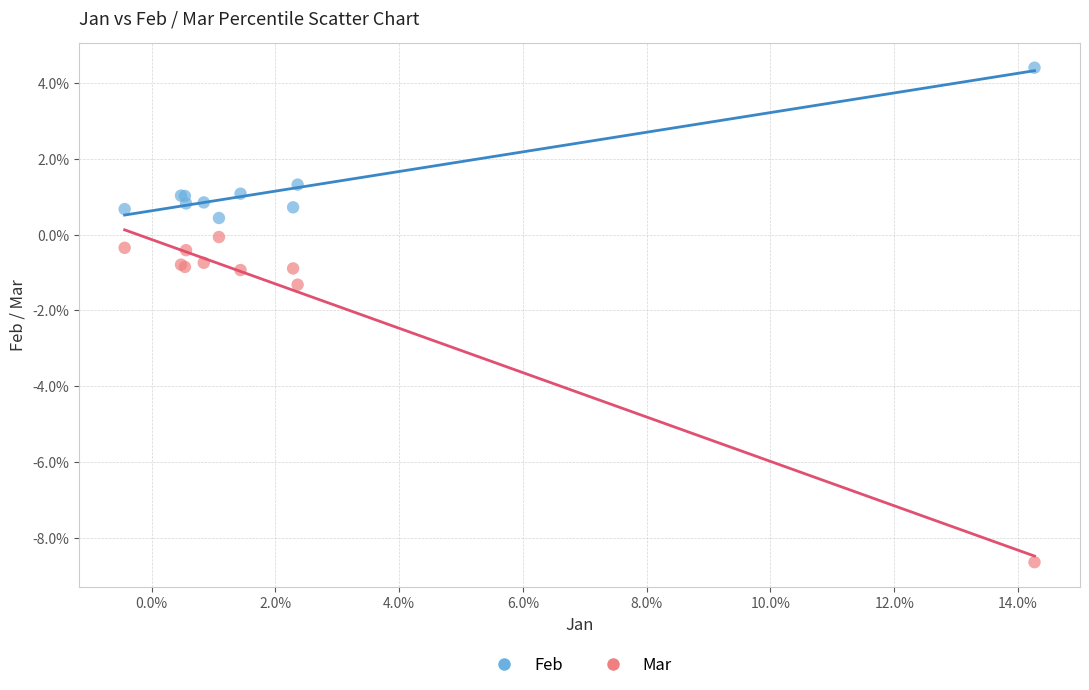

Which series has the largest Y range (max minus min)?

Mar